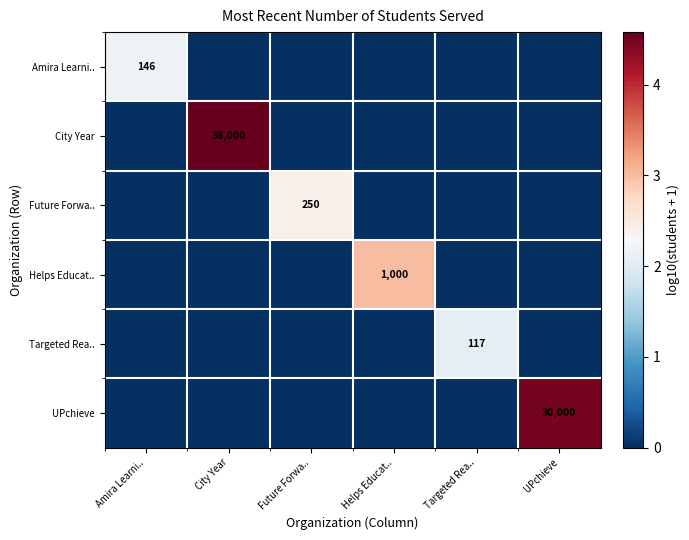

What is the greatest value displayed?

4.6